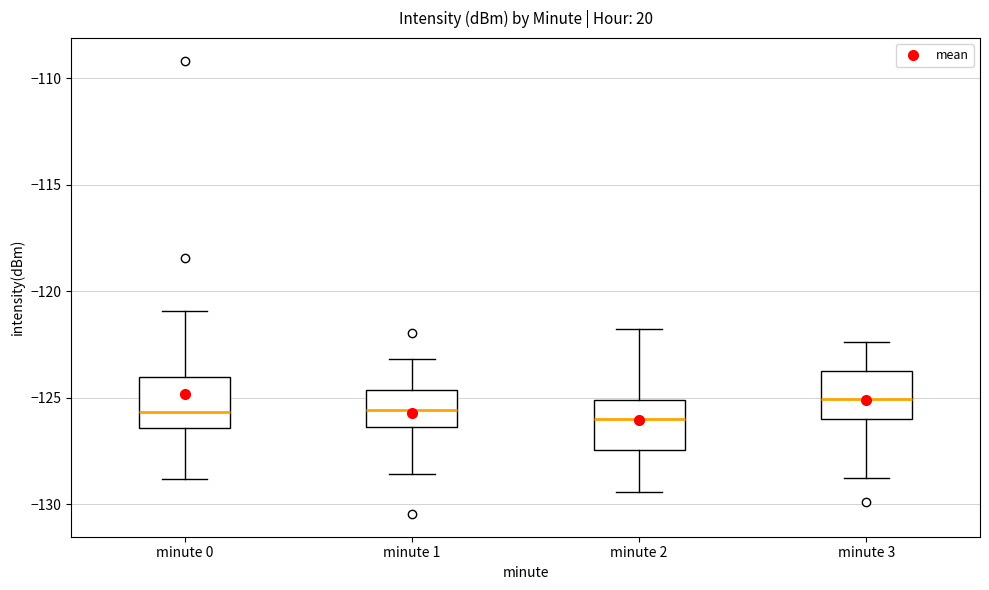

Where does the lower whisker of the box for minute 0 end on the y-axis? The values are not printed on the chart, so give them approximately, as read against the axis.

-129.0